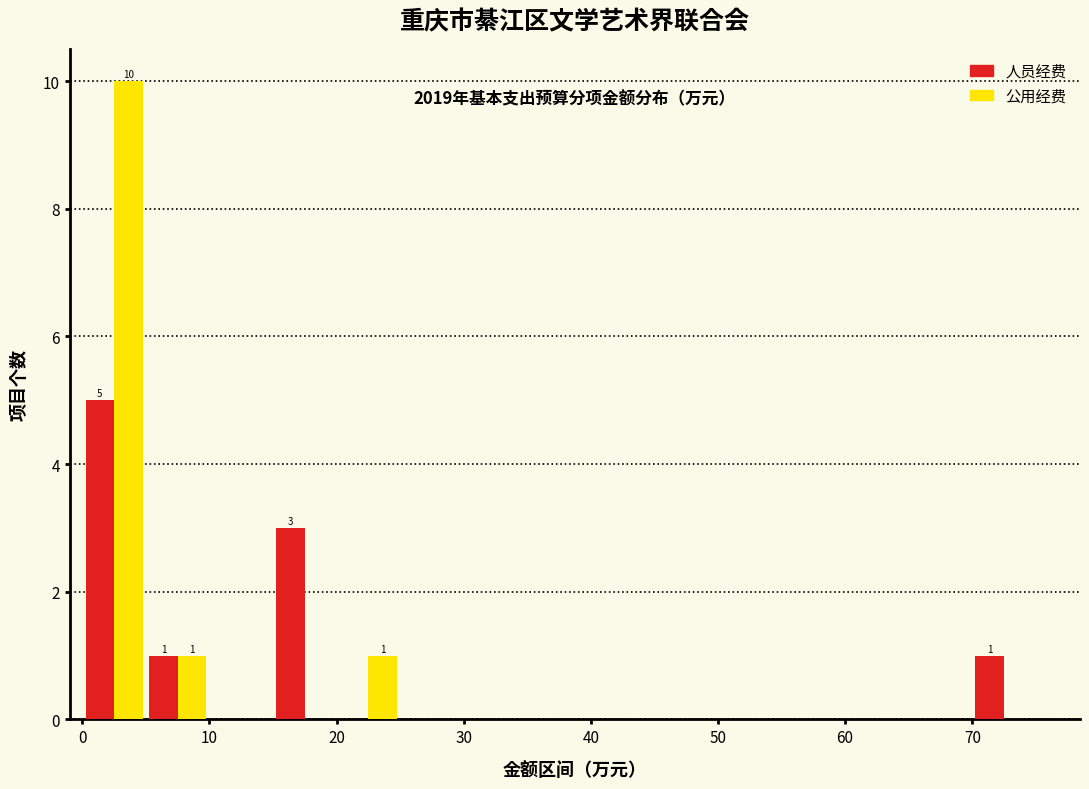

In the 公用经费 series, which range on the x-axis has the tallest bar?

0 to 5